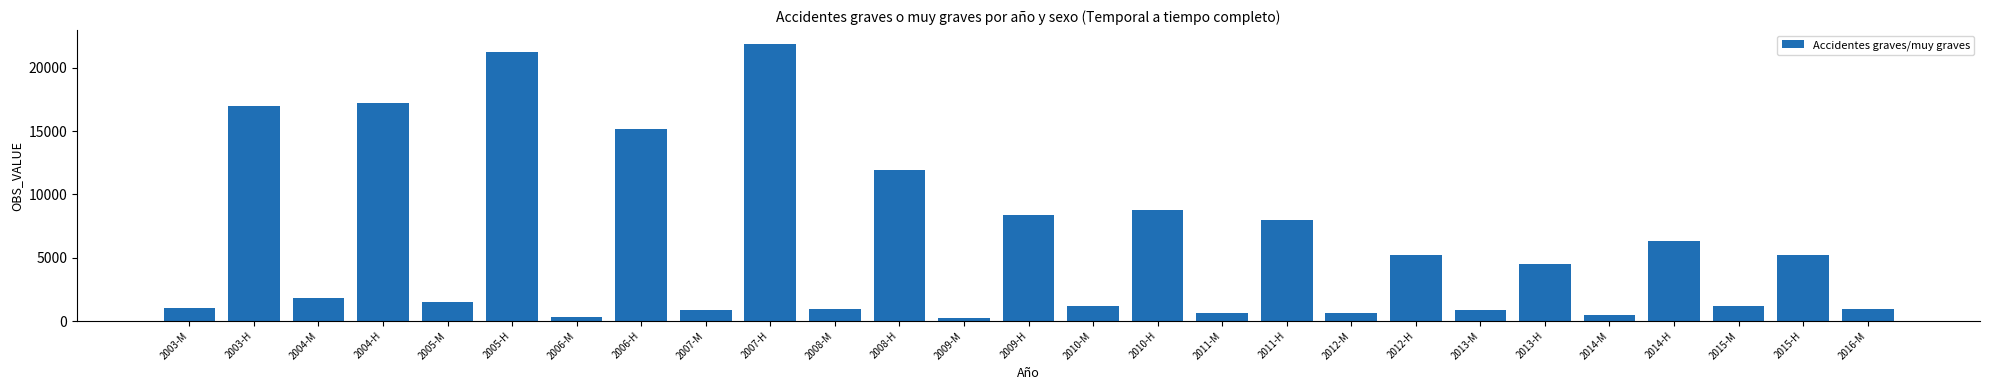

What is the value of the 5th bar from the left?

1543